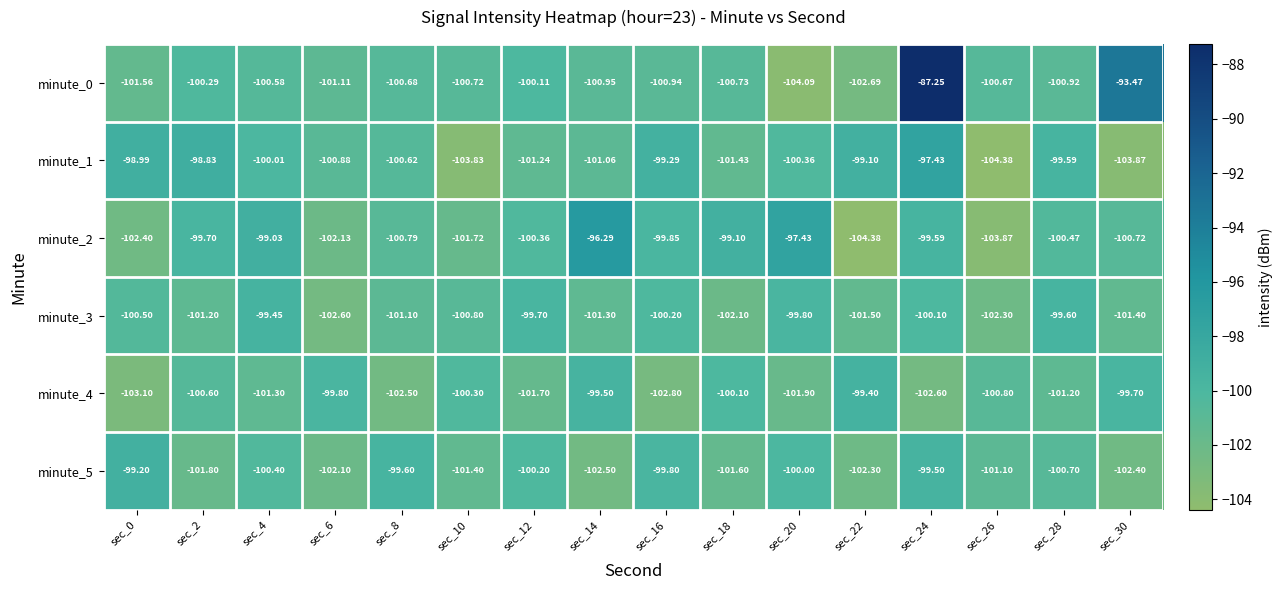

Is the value of minute_2 at sec_4 greater than the value of minute_3 at sec_10?

Yes